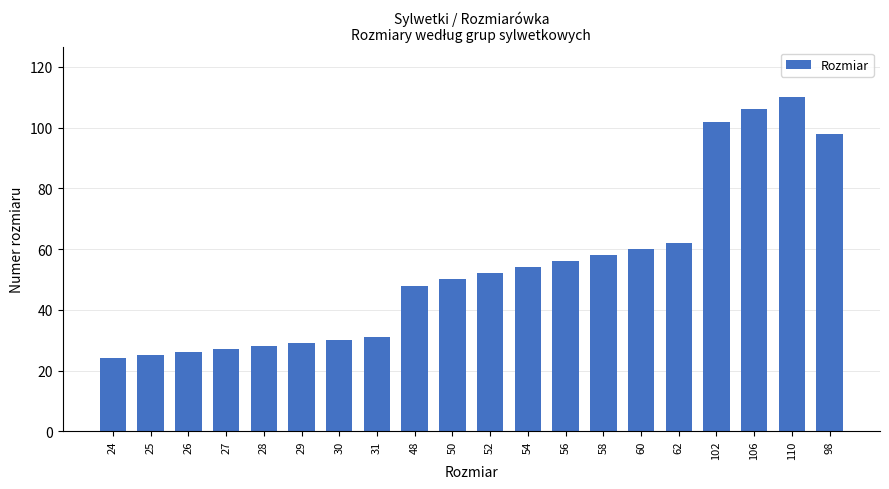

What position from the left is 27?

4